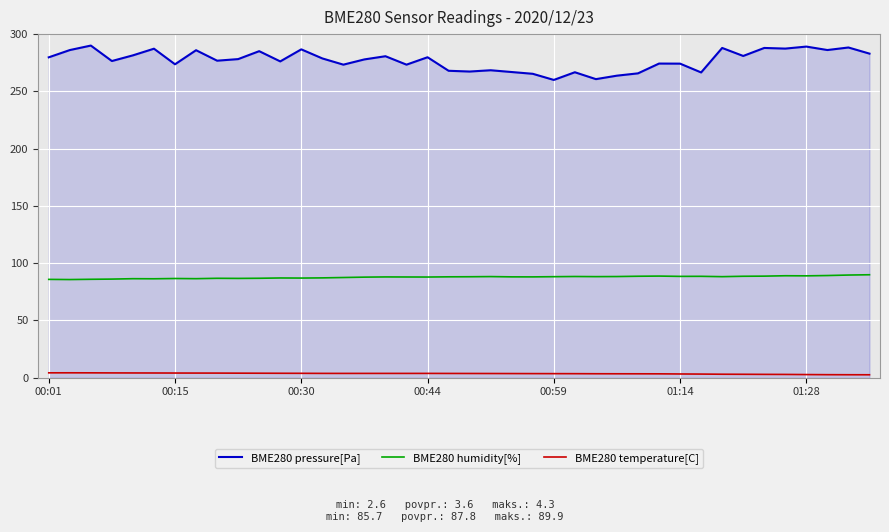

What is the maximum value for BME280 humidity[%]?

89.9